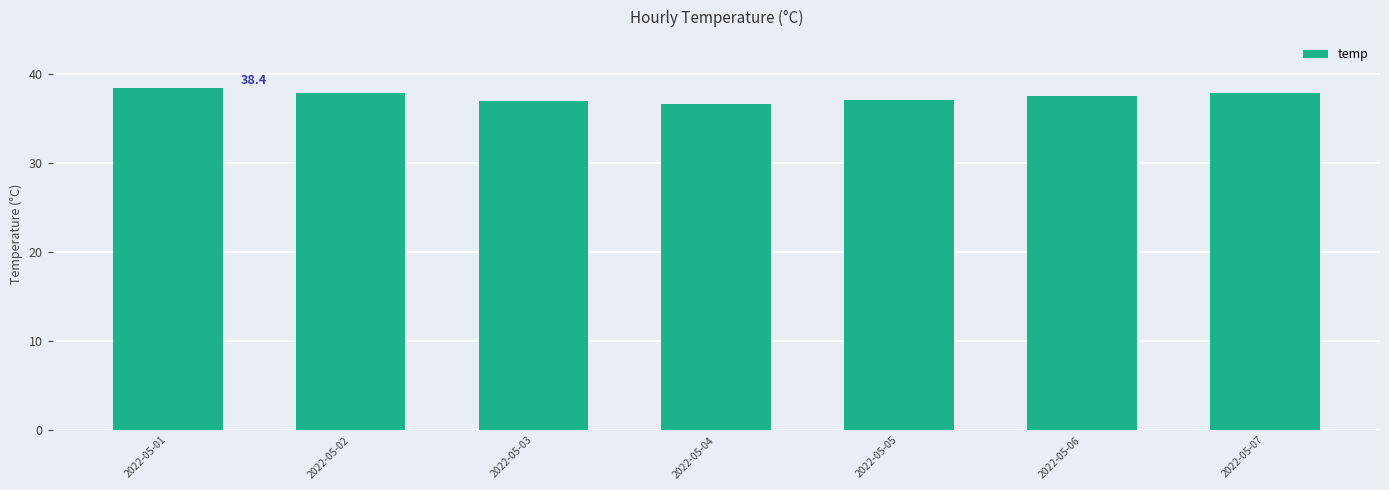

True or false: the data shows 37.9 at 2022-05-02.

True